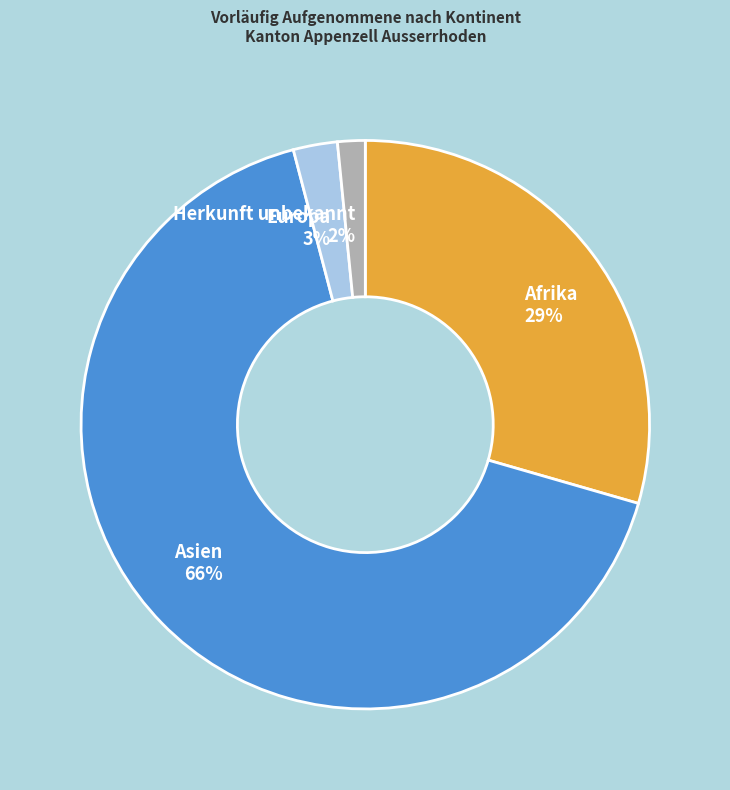

Which category has the biggest portion of the pie?

Asien